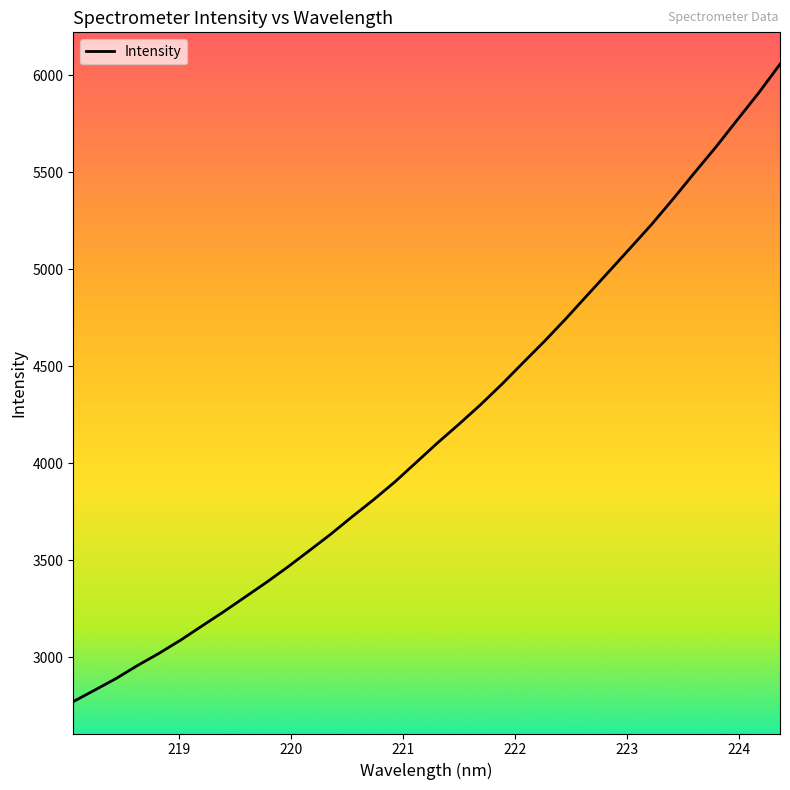

What is the smallest value displayed?

2772.5